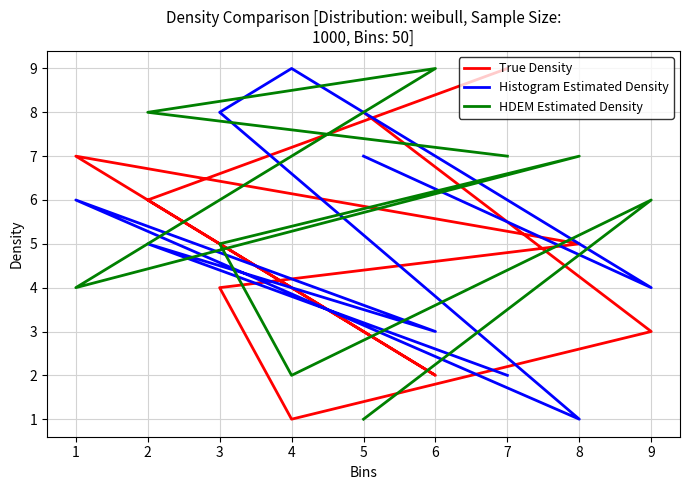

What is the sum of all HDEM Estimated Density values?

49